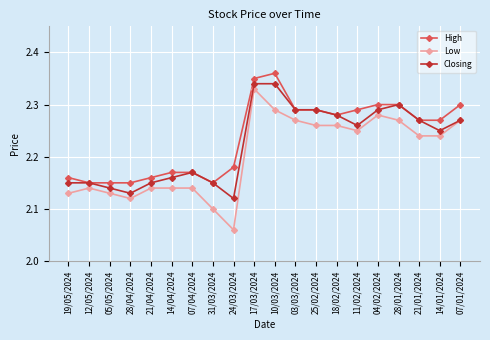

True or false: Closing has a value of 4.0 at 03/03/2024.

False